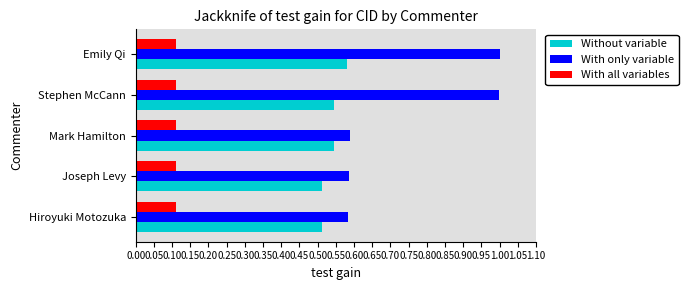

What is the sum of all With only variable values?

3.8